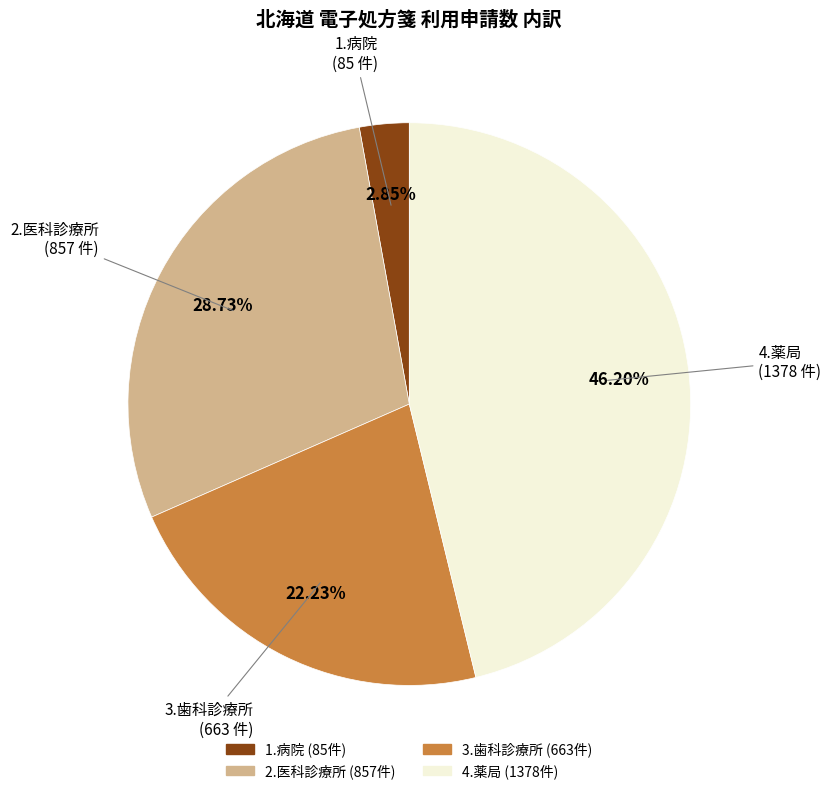

Does 4.薬局 account for over 50% of the chart?

No